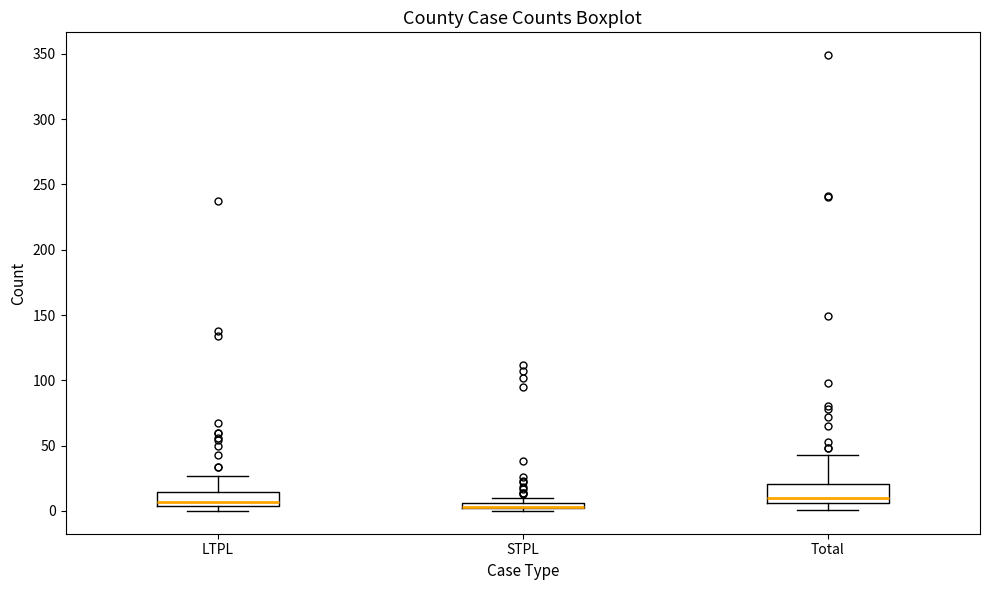

Where is the upper edge of the box for LTPL on the y-axis? The values are not printed on the chart, so give them approximately, as read against the axis.

15